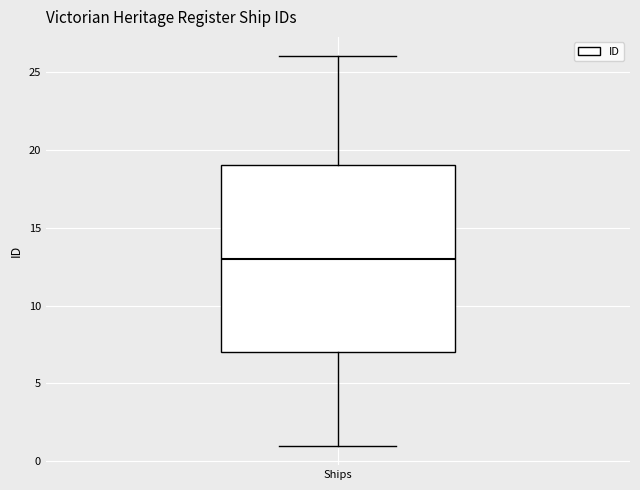

Transcribe this box plot: give where the median line is, the range the box spans, and where the two whiskers end, as read against the y-axis. The values are not printed on the chart, so give them approximately, as read against the axis.

median 13, box 7 to 19, whiskers 1 to 26